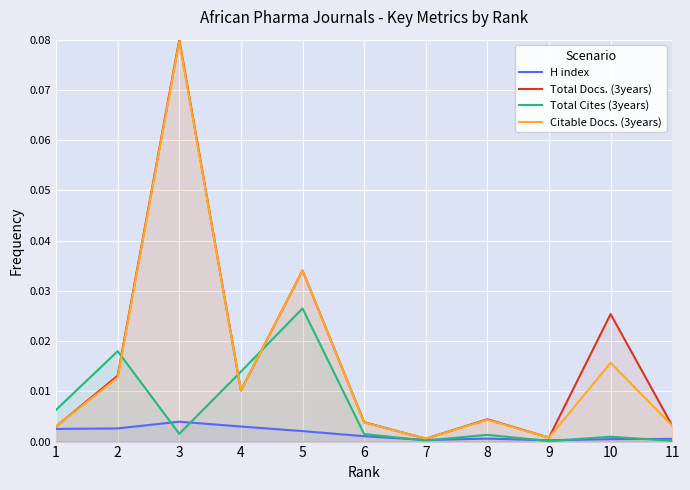

What is the sum of all Total Cites (3years) values?

0.1